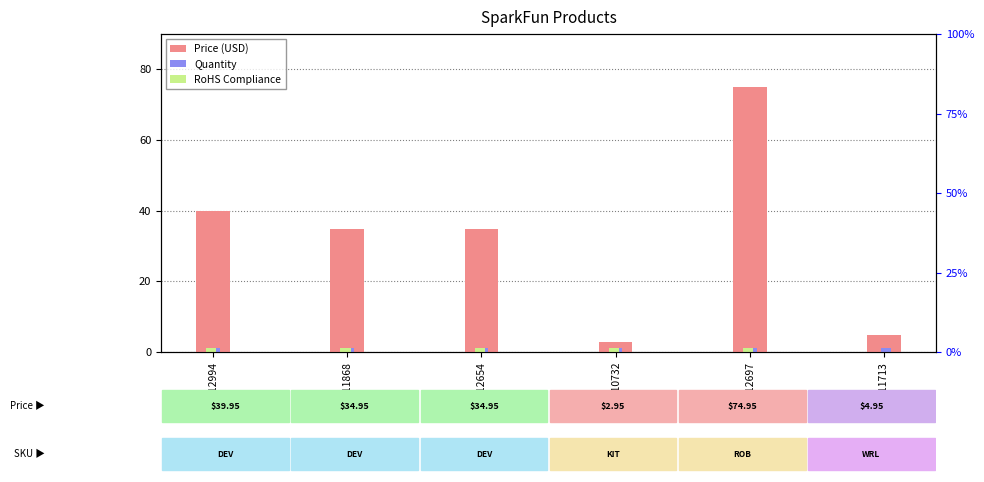

At how many categories does at least one series exceed 31?

4